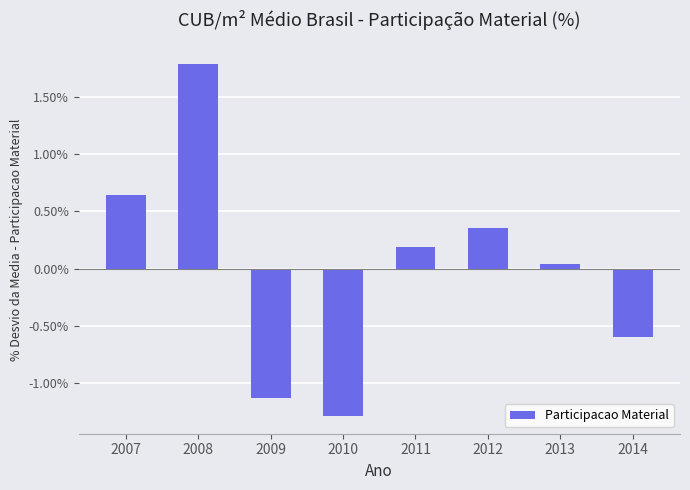

Are the bars horizontal?

No